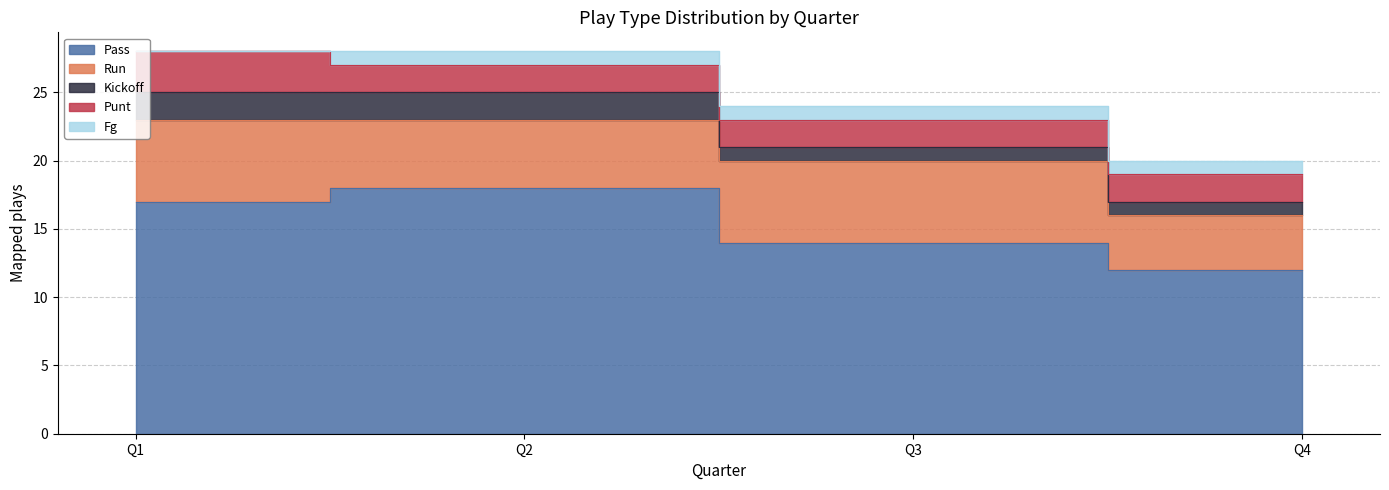

The kickoff series shows 2 at 2. True or false?

True